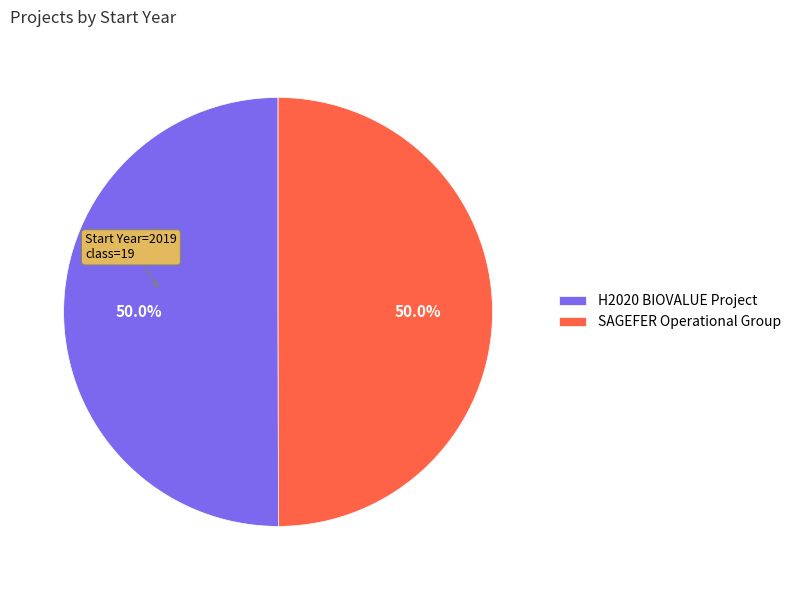

Is it true that H2020 BIOVALUE Project is 50% of the pie?

True